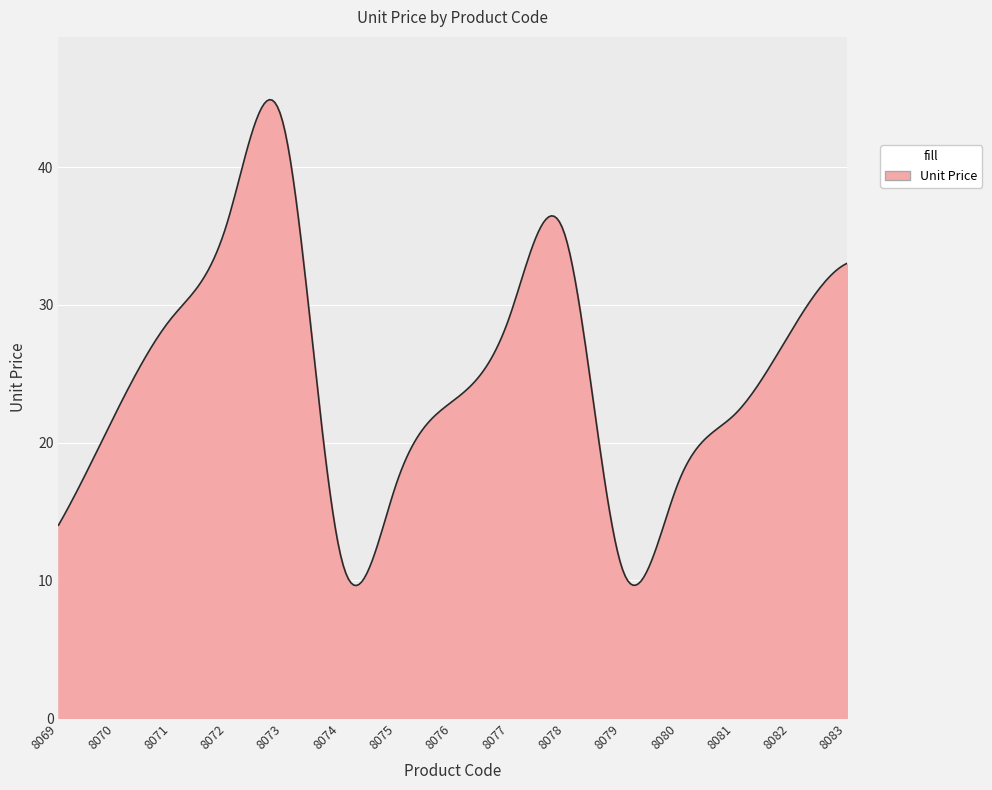

What is the smallest value displayed?

9.6